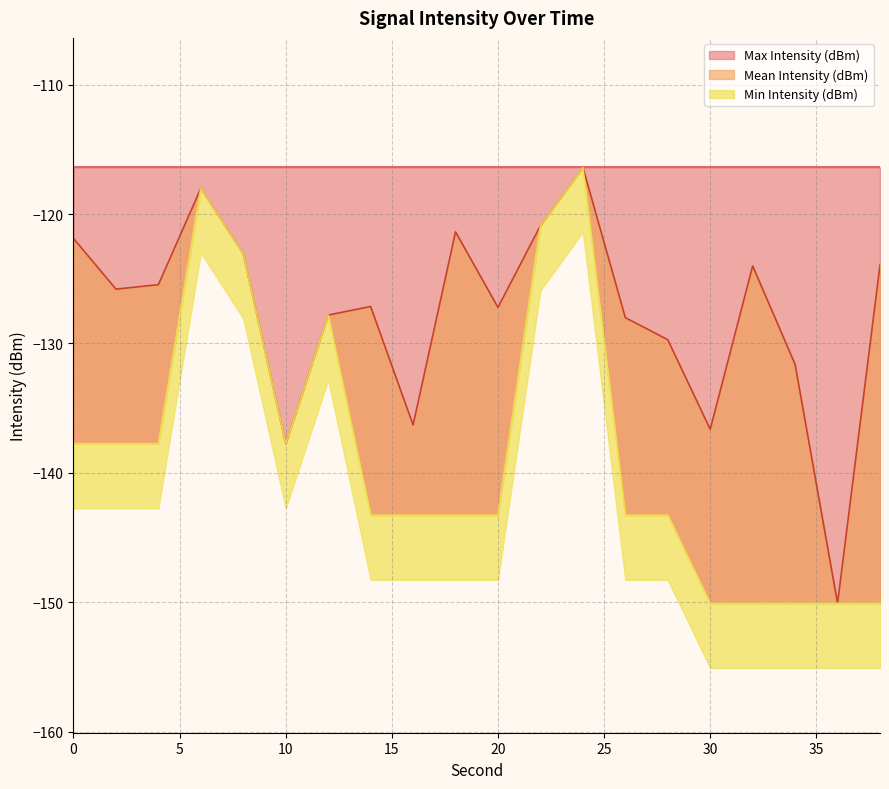

Which series has the largest range (max minus min)?

Mean Intensity (dBm)